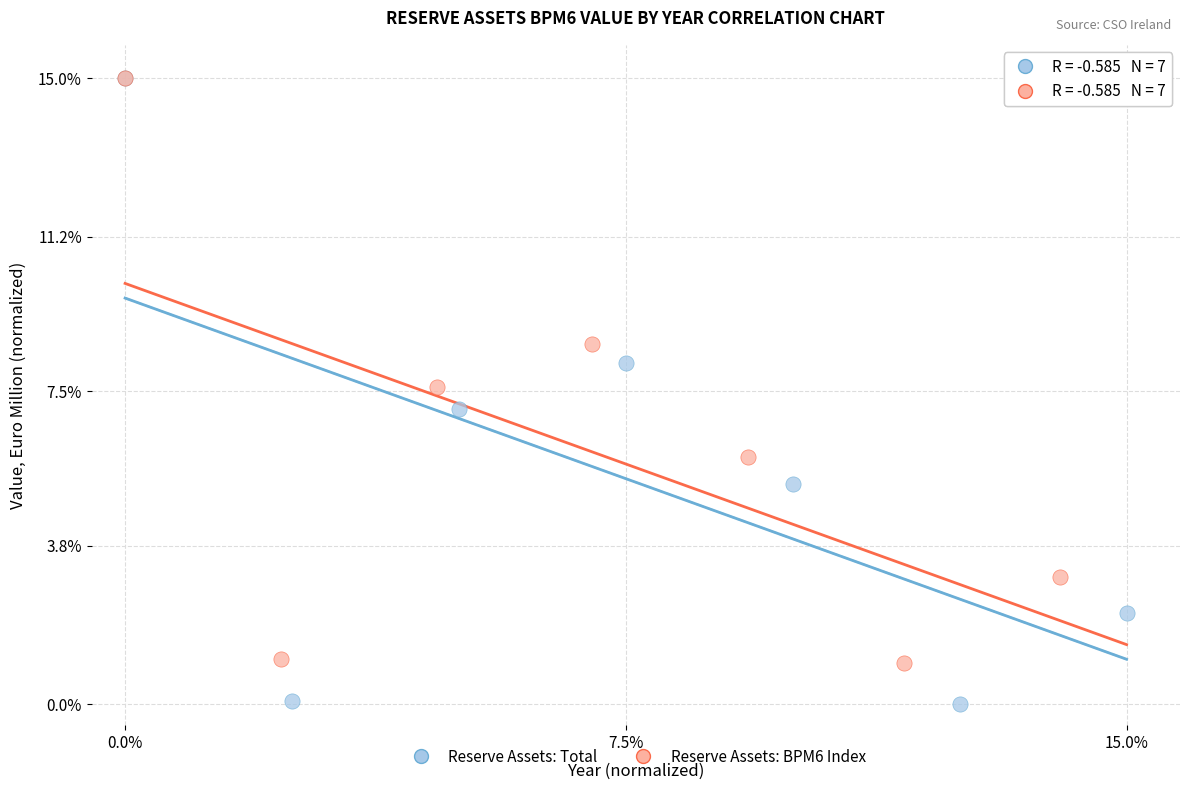

What are all the series names shown in the legend?

Reserve Assets: Total, Reserve Assets: BPM6 Index